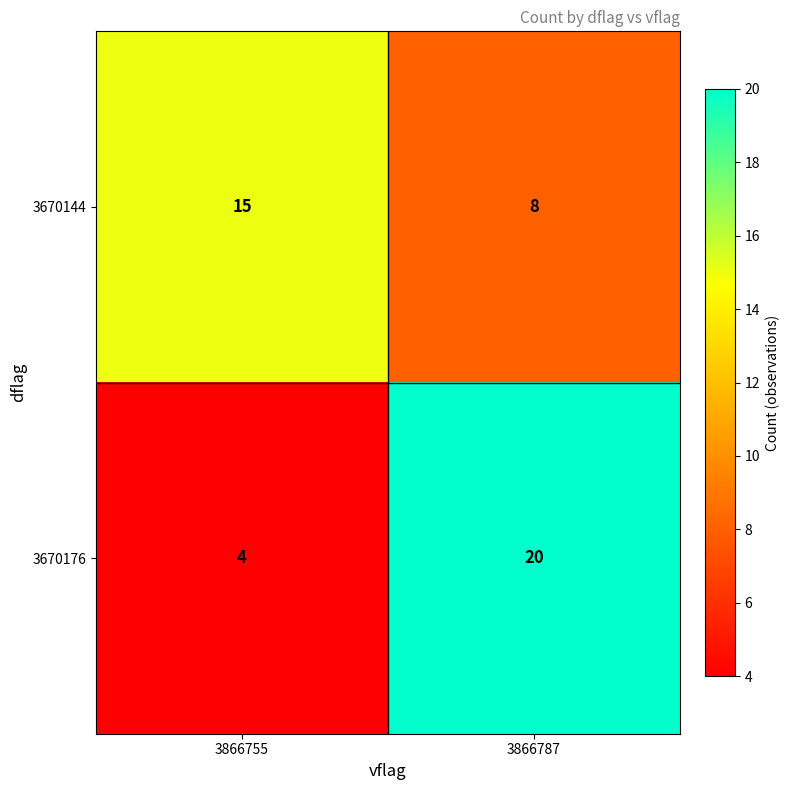

At which category is the sum across all series the highest?

3866787